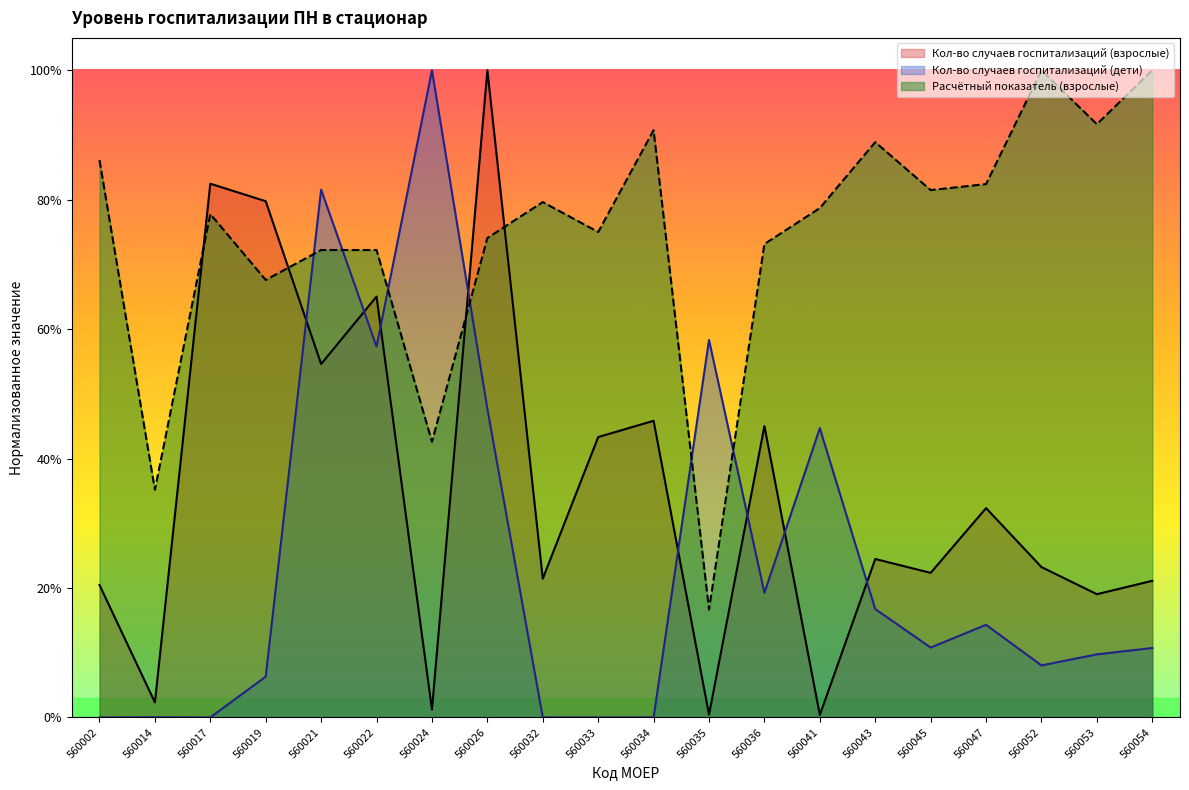

Reading left to right, what are all the values shown in this chart?

Кол-во случаев госпитализаций (взрослые): 0.2	0.0	0.8	0.8	0.5	0.7	0.0	1.0	0.2	0.4	0.5	0.0	0.5	0.0	0.2	0.2	0.3	0.2	0.2	0.2
Кол-во случаев госпитализаций (дети): 0.0	0.0	0.0	0.1	0.8	0.6	1.0	0.5	0.0	0.0	0.0	0.6	0.2	0.4	0.2	0.1	0.1	0.1	0.1	0.1
Расчётный показатель (взрослые): 0.9	0.4	0.8	0.7	0.7	0.7	0.4	0.7	0.8	0.8	0.9	0.2	0.7	0.8	0.9	0.8	0.8	1.0	0.9	1.0